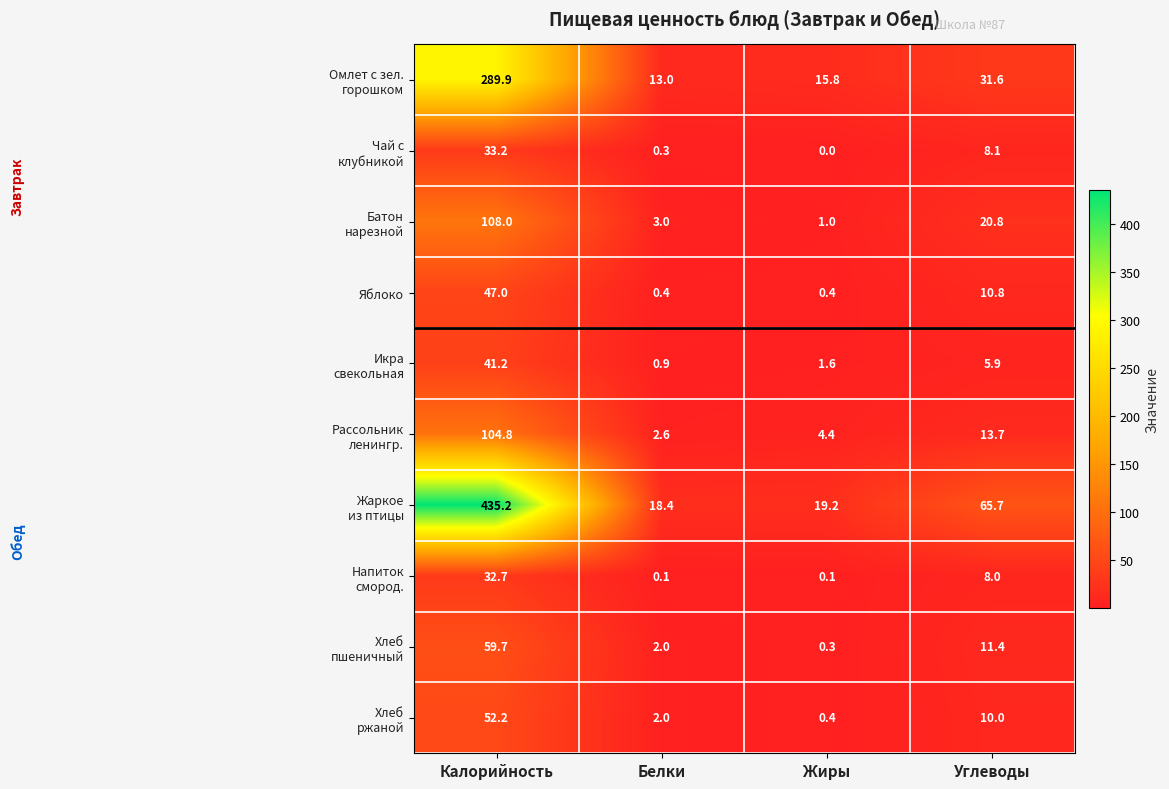

Count the number of data series in this chart.

10